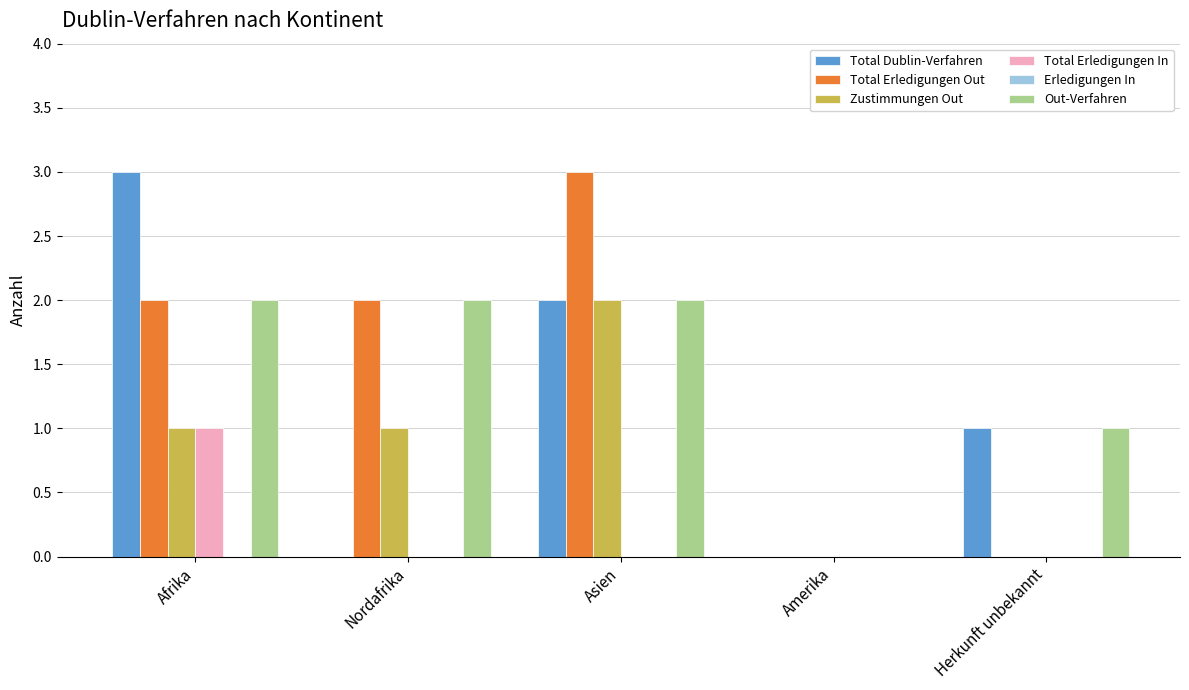

Is the value of Total Dublin-Verfahren at Herkunft unbekannt greater than the value of Total Erledigungen In at Nordafrika?

Yes